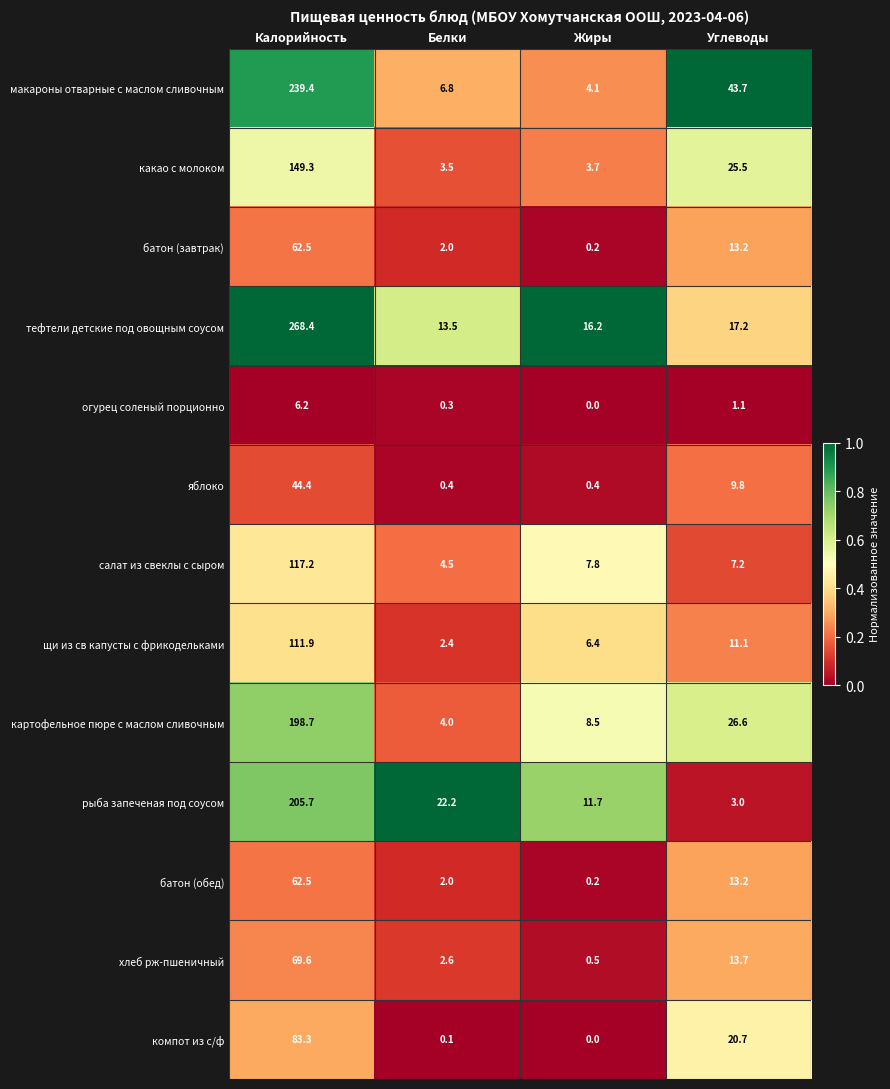

What is the difference between the second highest and minimum values in the салат из свеклы с сыром series?

3.3